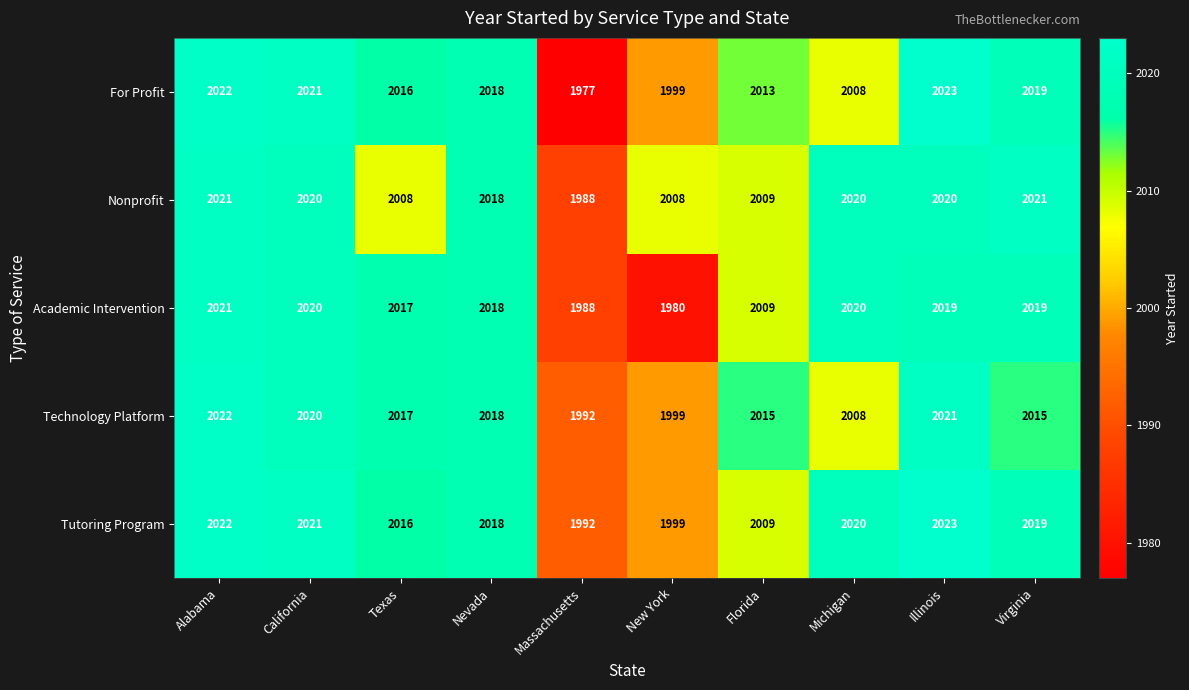

Which category has the highest value across all series?

Illinois